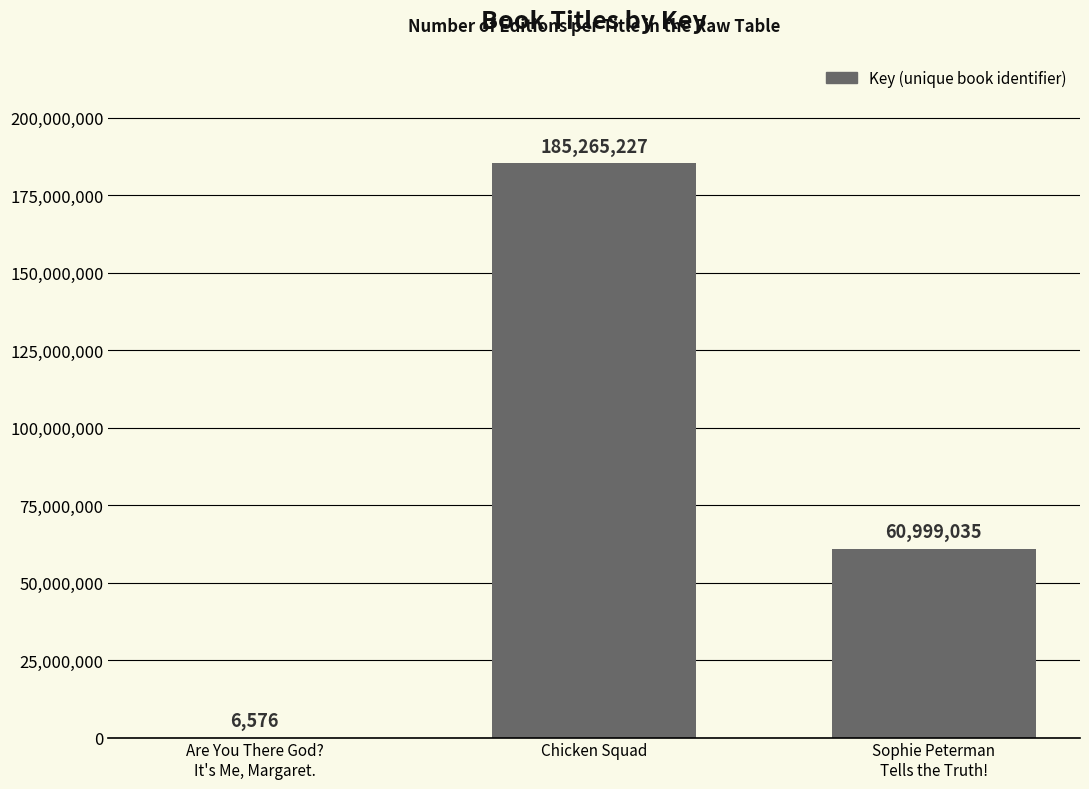

What is the difference between the values at Sophie Peterman
Tells the Truth! and Are You There God?
It's Me, Margaret.?

60992459